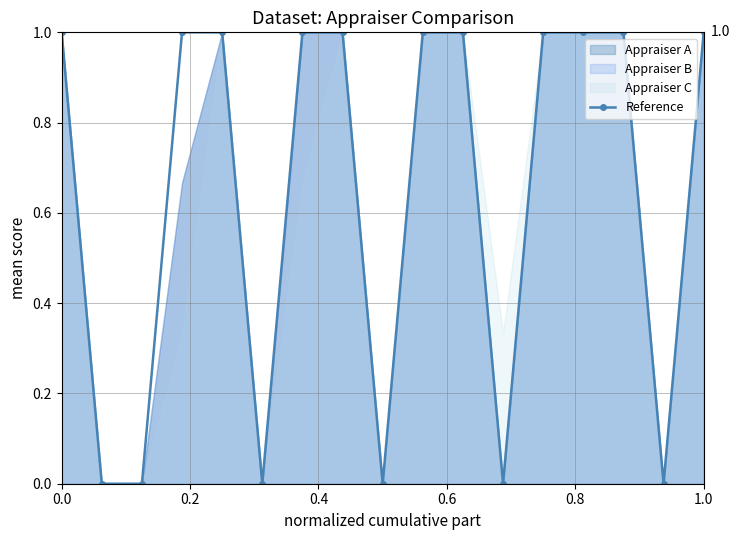

Reading right to left, extract all data points from this chart.

1	0	1	1	1	0	1	1	0	1	1	0	1	1	0	0	1